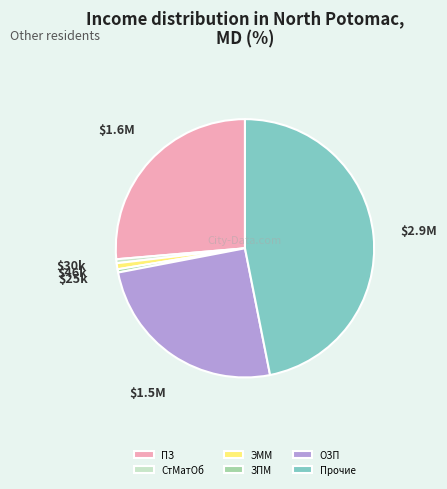

The ЭММ slice represents 10% of the pie. True or false?

False